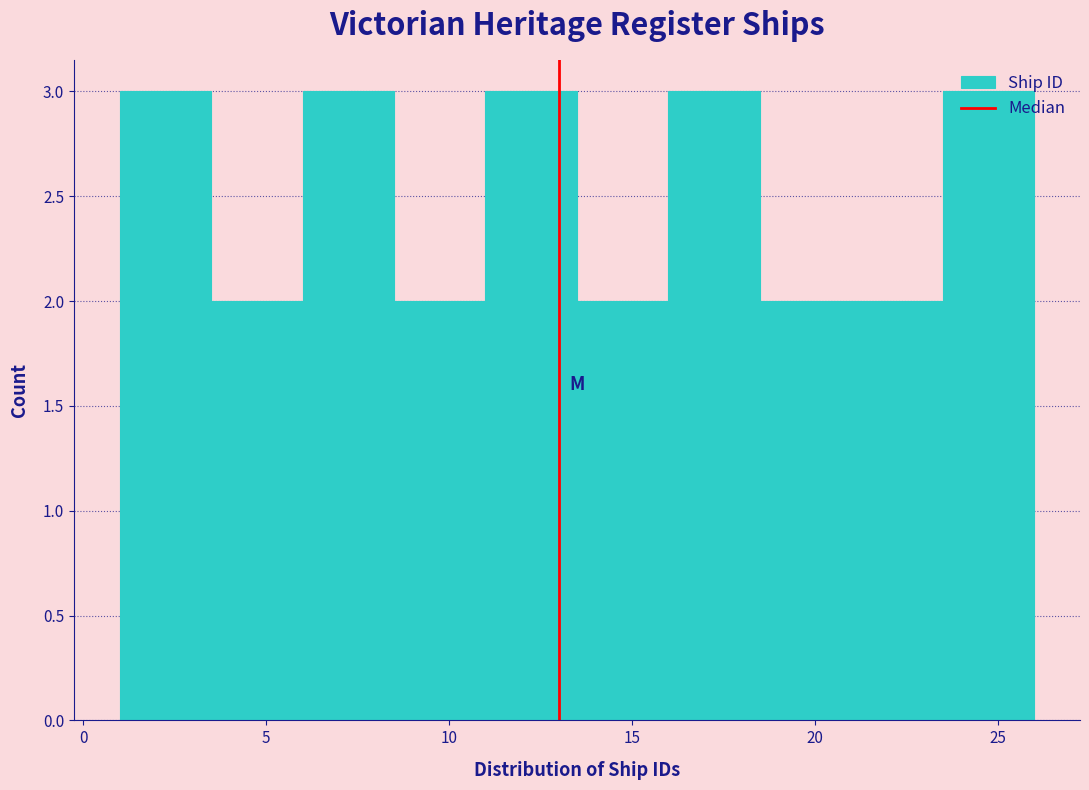

Reading left to right, transcribe this chart: for each bar, give the range it covers on the x-axis and its height. The values are not printed on the chart, so give them approximately, as read against the axis.

1.0 to 3.5: 3
3.5 to 6.0: 2
6.0 to 8.5: 3
8.5 to 11.0: 2
11.0 to 13.5: 3
13.5 to 16.0: 2
16.0 to 18.5: 3
18.5 to 21.0: 2
21.0 to 23.5: 2
23.5 to 26.0: 3